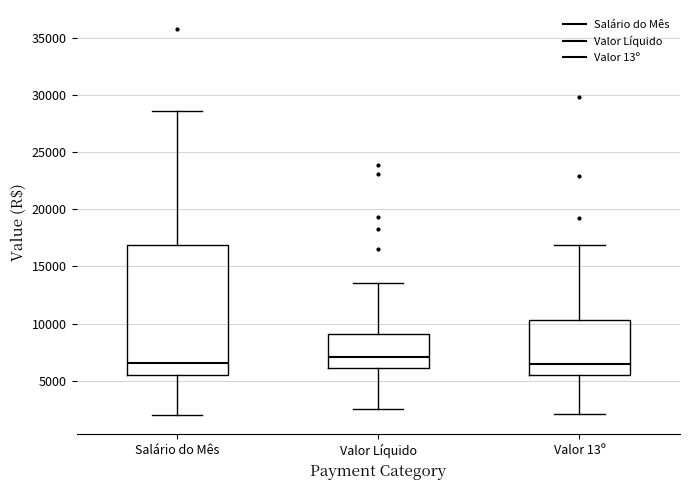

Reading left to right, transcribe this box plot: for each box, give where its median line is, the range the box spans, and where its two whiskers end, as read against the y-axis. The values are not printed on the chart, so give them approximately, as read against the axis.

Salário do Mês: median 6500, box 5500 to 17000, whiskers 2000 to 28500
Valor Líquido: median 7000, box 6000 to 9000, whiskers 2500 to 13500
Valor 13º: median 6500, box 5500 to 10500, whiskers 2000 to 17000